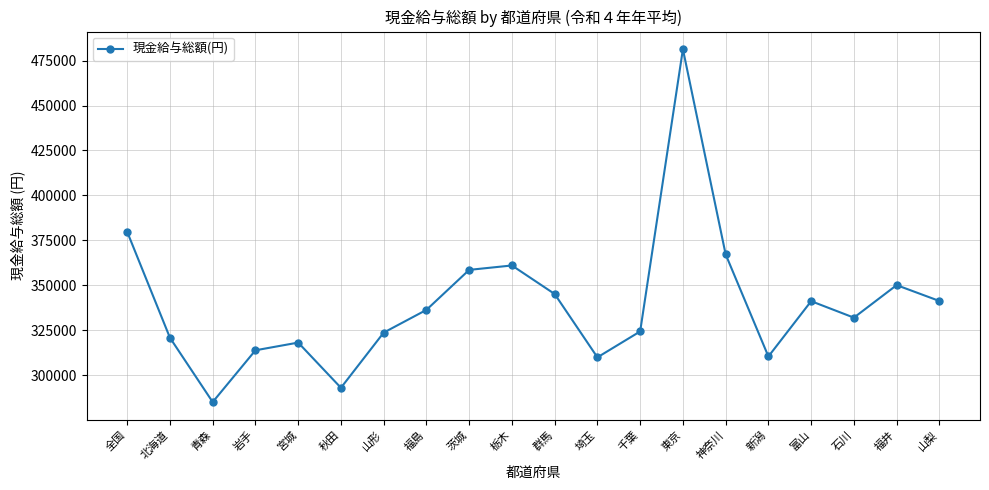

What is the ratio of the value at 山形 to the value at 神奈川?

0.9